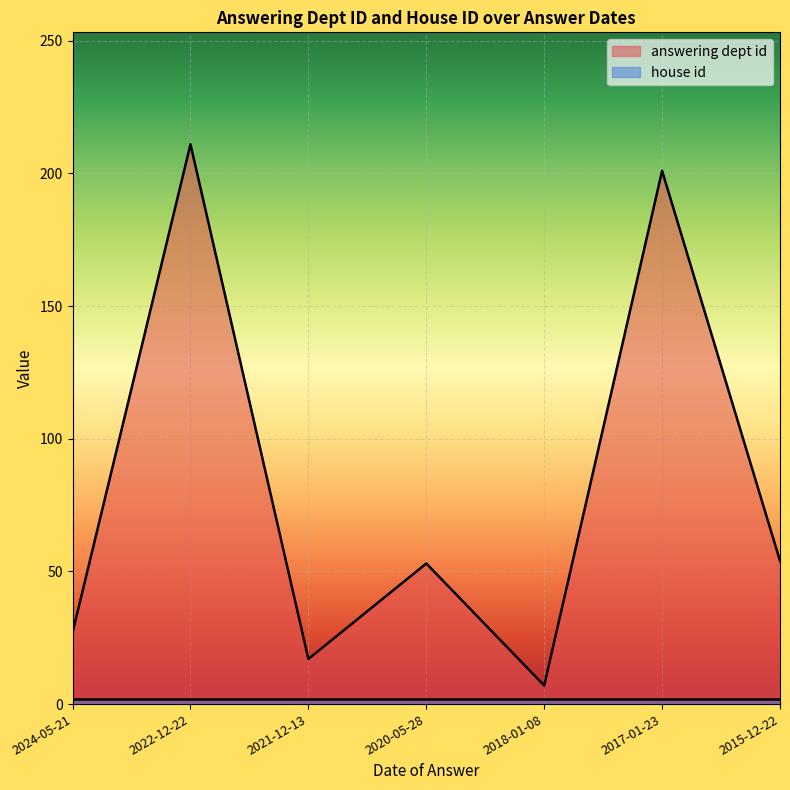

The value at 2015-12-22 is 71. True or false?

False